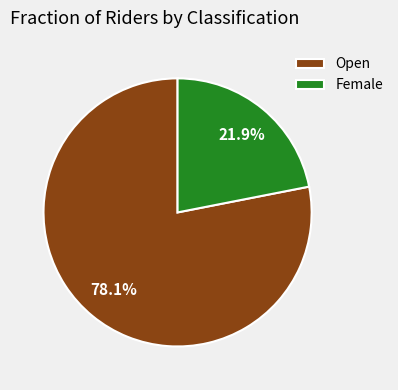

Which slice is the smallest?

Female